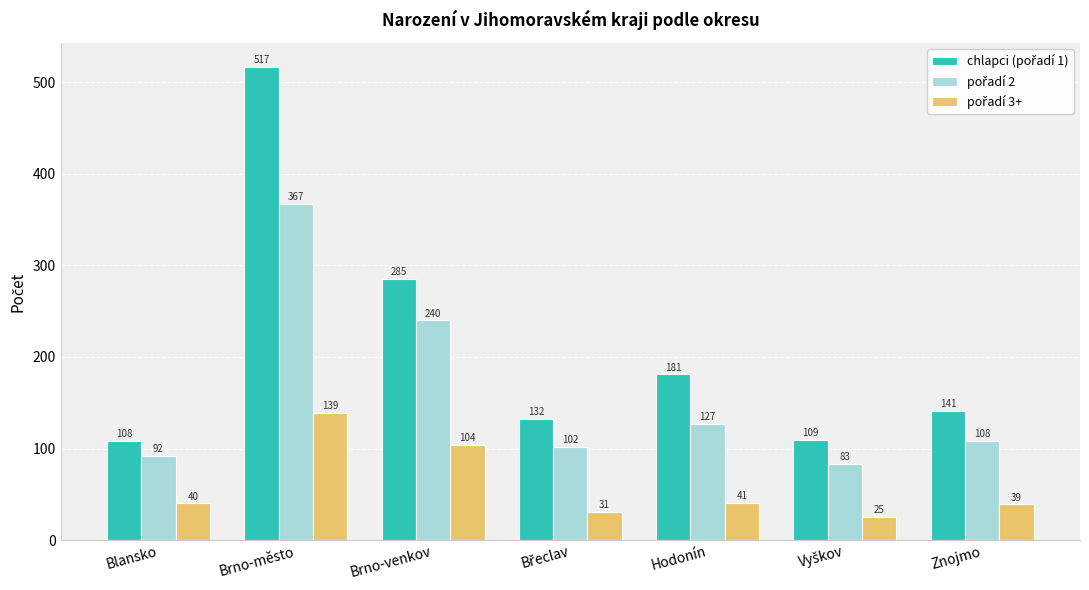

What is the total value across all series at Blansko?

240